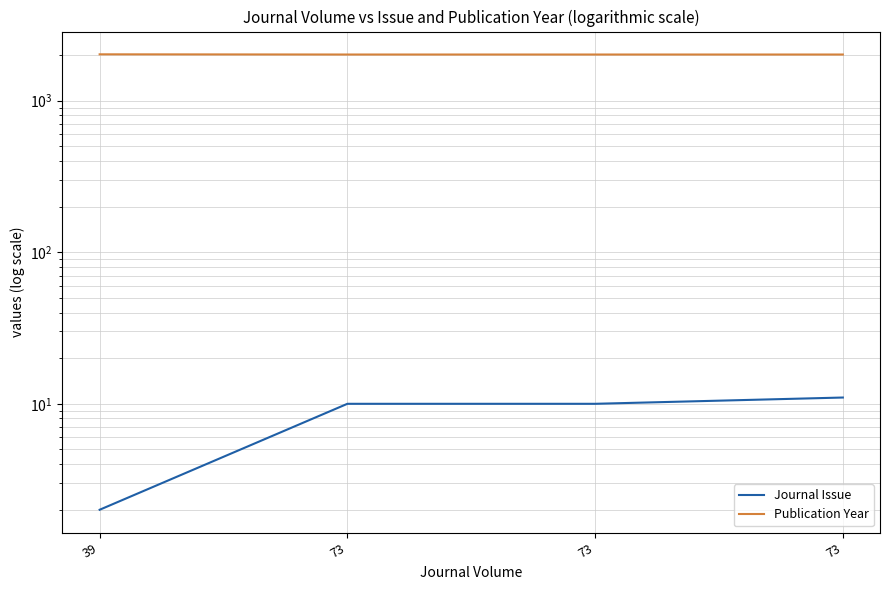

Is it true that Journal Issue equals 1 at 39?

False